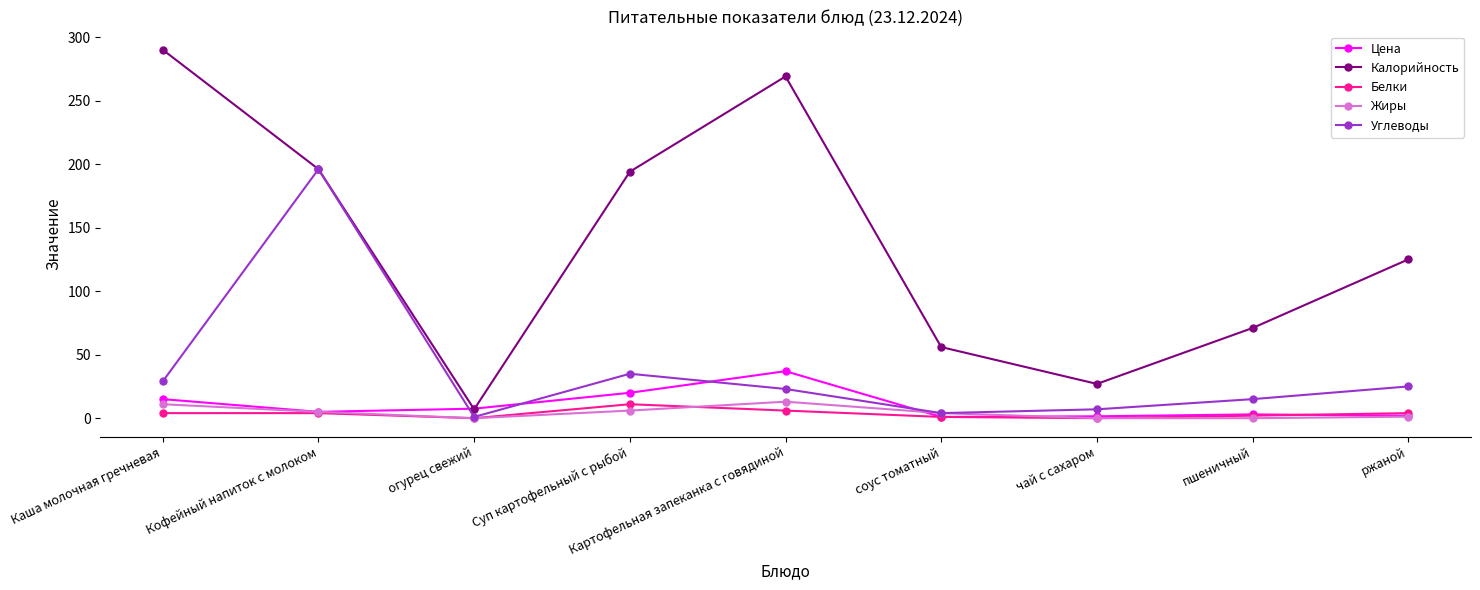

How many data points in Калорийность are less than 125?

4